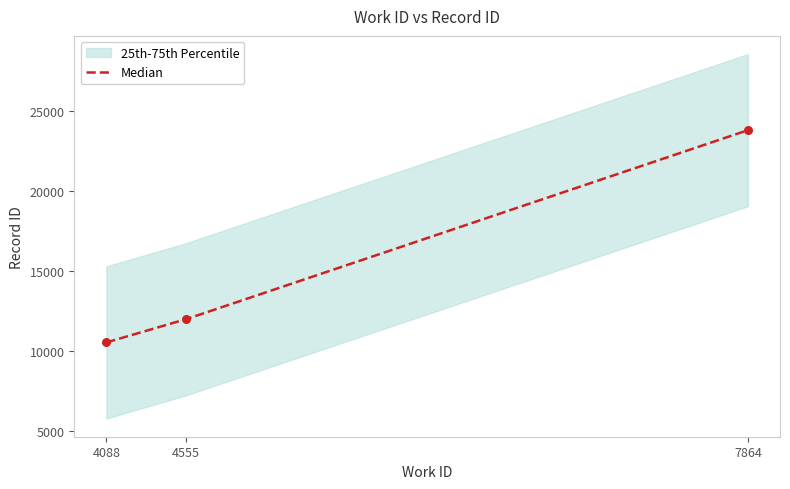

Approximately how many times larger is the value at 4555 compared to 7864?

0.5